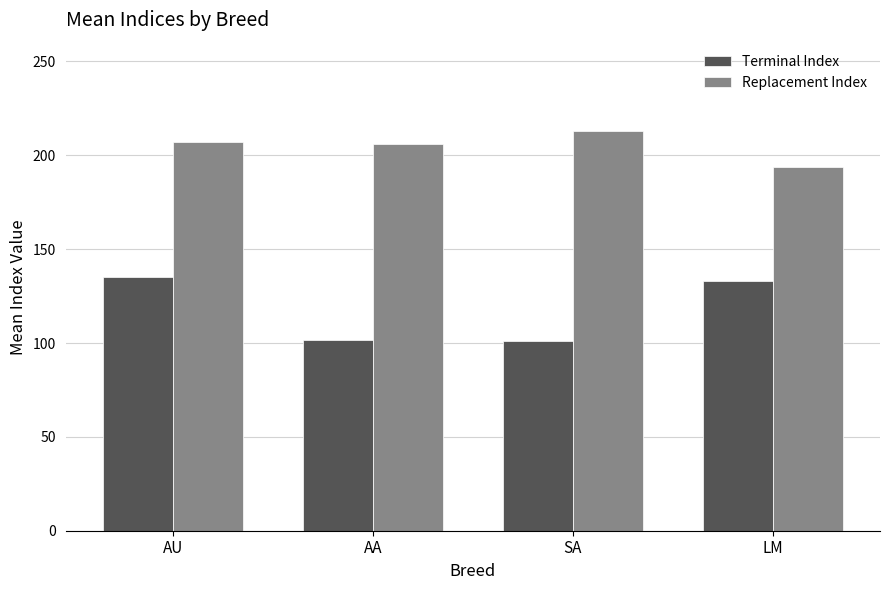

Is the value of Replacement Index at AA greater than the value of Terminal Index at AU?

Yes